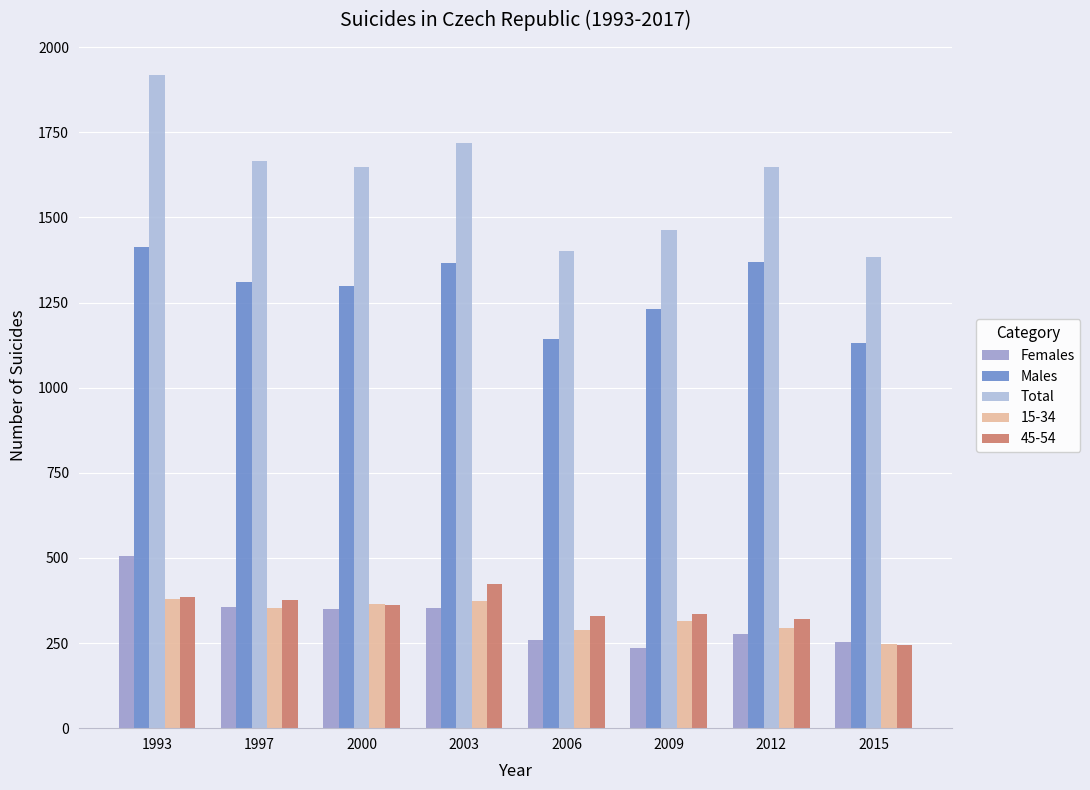

Count the number of data series in this chart.

5